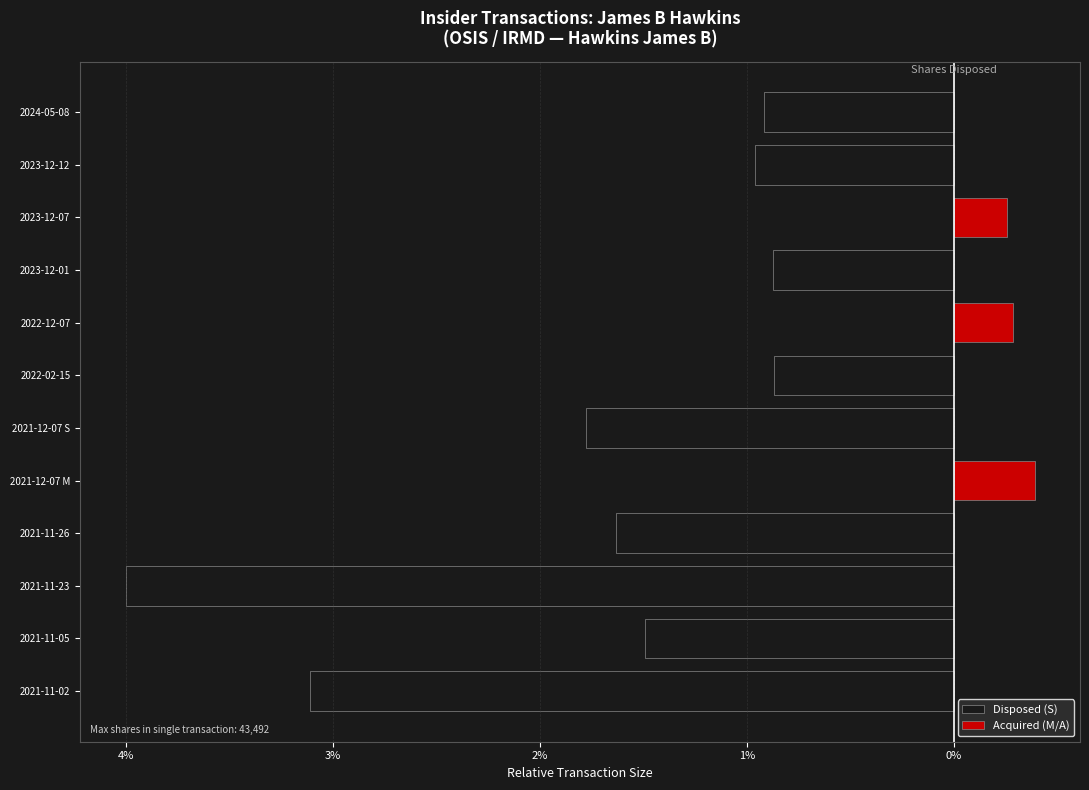

Between 2021-11-02 and 2023-12-12, which series saw the biggest shift?

Disposed (S)